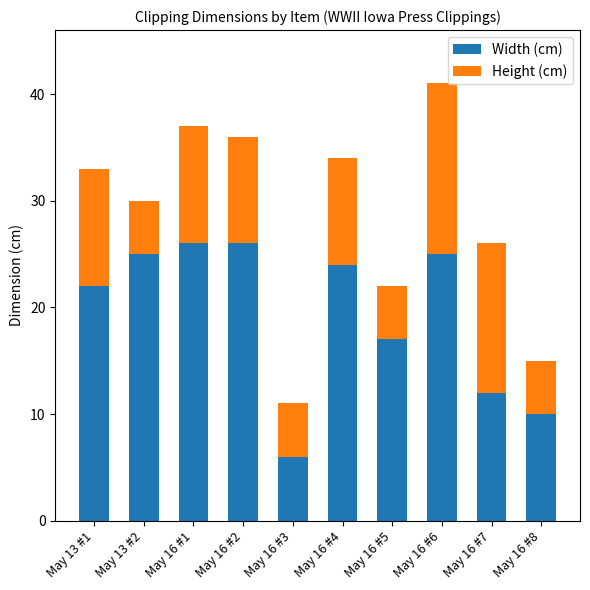

What is the difference between the maximum and minimum values in the Width (cm) series?

20